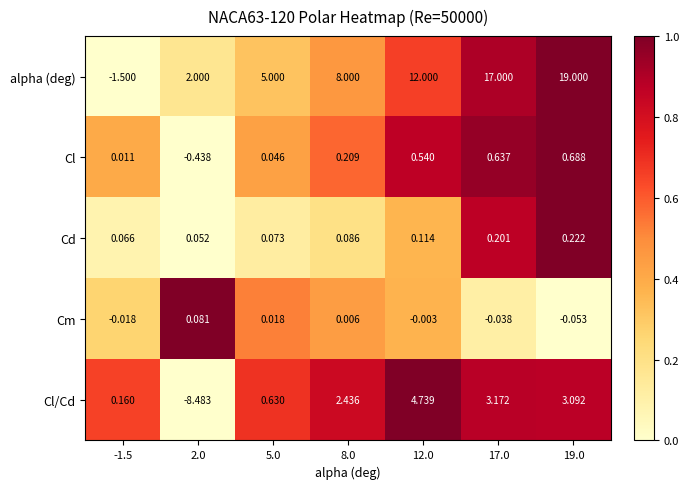

Which series has the widest spread of values?

alpha (deg)